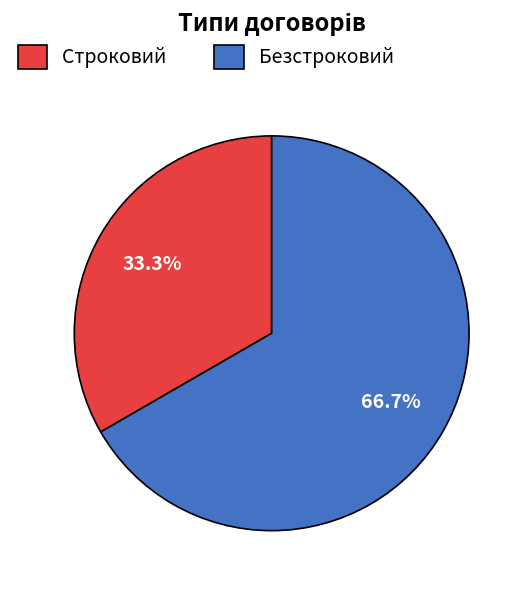

What portion of the pie excludes Строковий?

66.7%